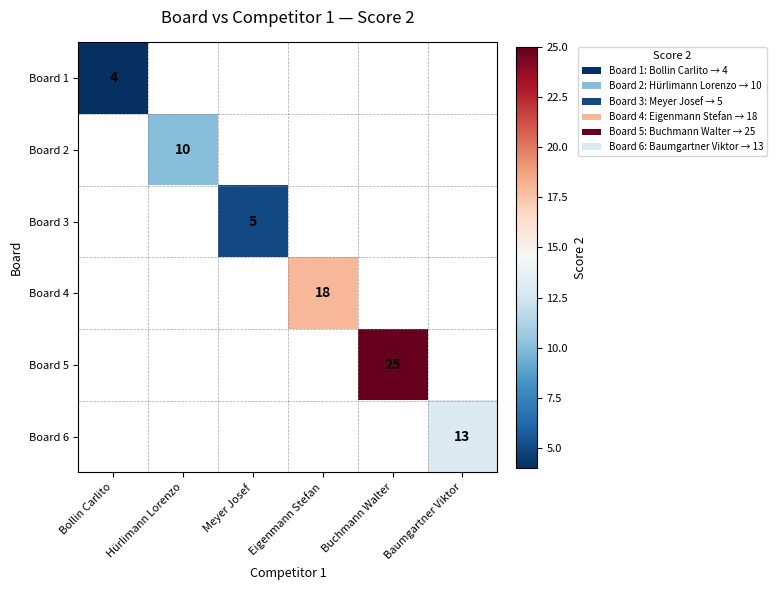

Between Baumgartner Viktor and Eigenmann Stefan, which is larger?

Eigenmann Stefan